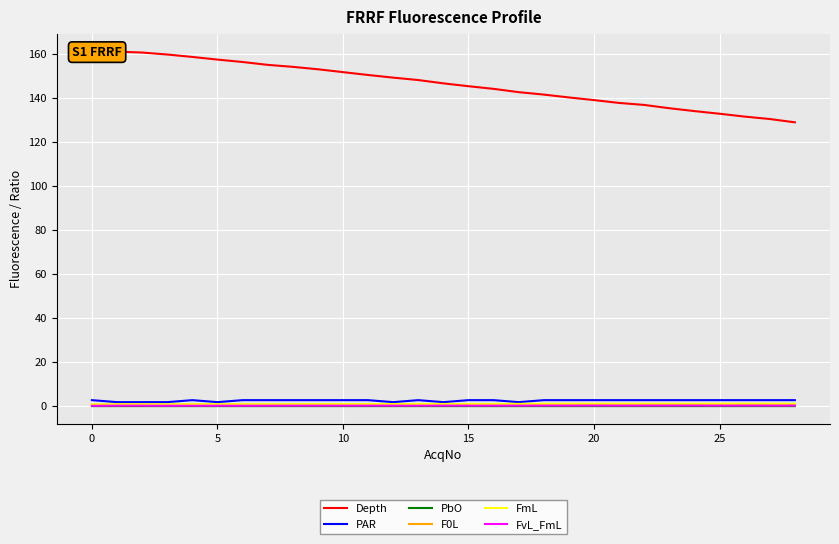

How many interior local valleys does the FvL_FmL series have?

10